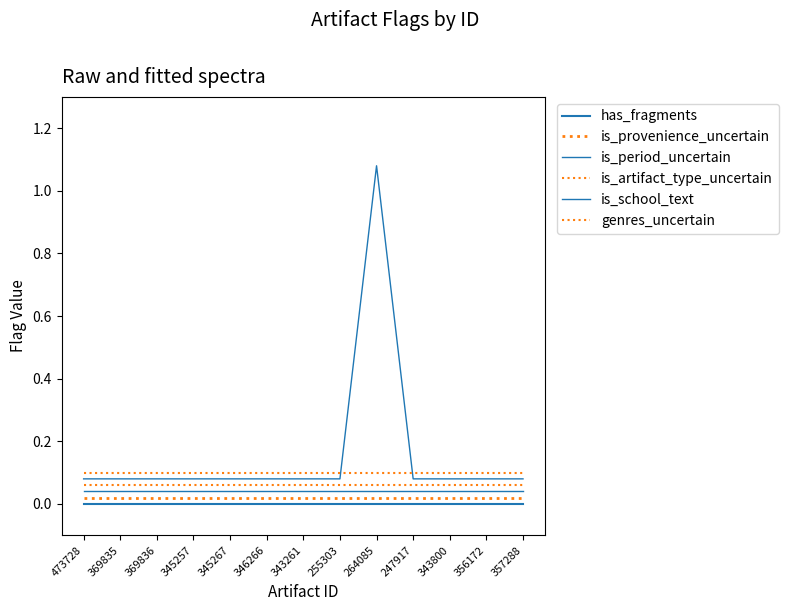

Reading right to left, what are all the values shown in this chart?

has_fragments: 0.0	0.0	0.0	0.0	0.0	0.0	0.0	0.0	0.0	0.0	0.0	0.0	0.0
is_provenience_uncertain: 0.0	0.0	0.0	0.0	0.0	0.0	0.0	0.0	0.0	0.0	0.0	0.0	0.0
is_period_uncertain: 0.0	0.0	0.0	0.0	0.0	0.0	0.0	0.0	0.0	0.0	0.0	0.0	0.0
is_artifact_type_uncertain: 0.1	0.1	0.1	0.1	0.1	0.1	0.1	0.1	0.1	0.1	0.1	0.1	0.1
is_school_text: 0.1	0.1	0.1	0.1	1.1	0.1	0.1	0.1	0.1	0.1	0.1	0.1	0.1
genres_uncertain: 0.1	0.1	0.1	0.1	0.1	0.1	0.1	0.1	0.1	0.1	0.1	0.1	0.1